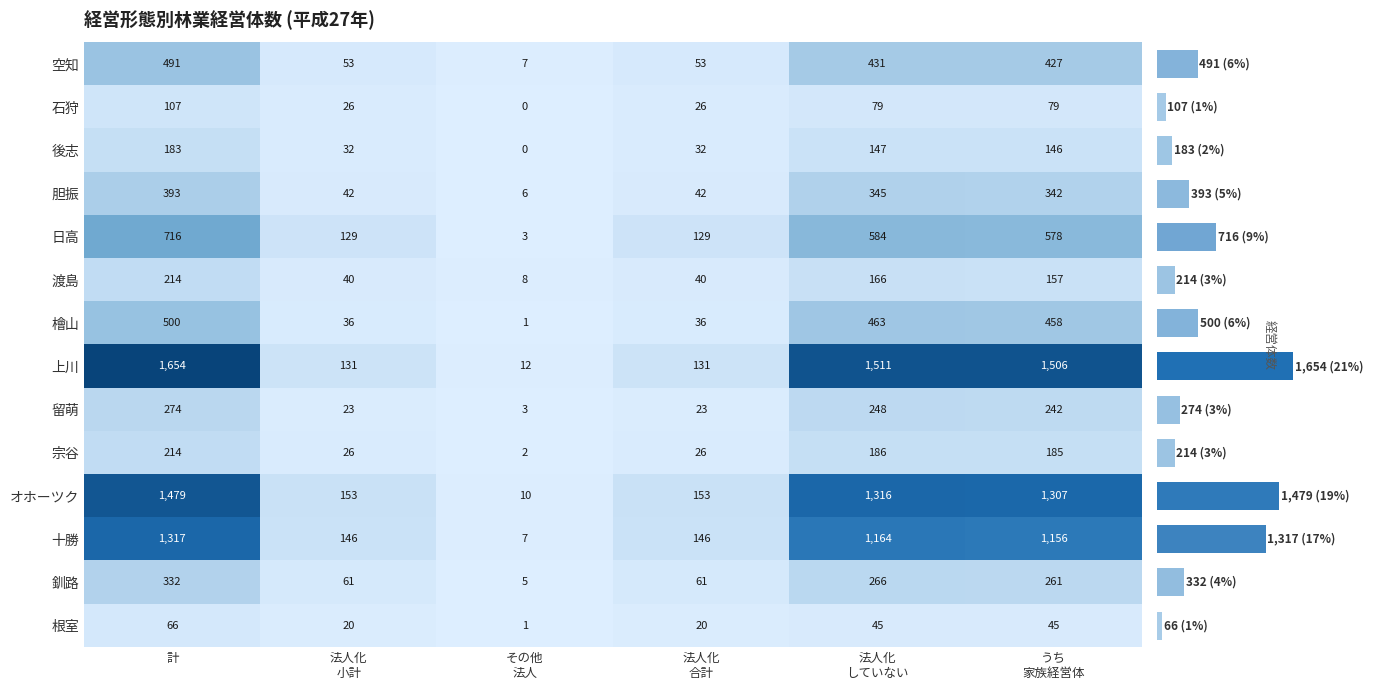

At which label is 石狩 closest to 53?

法人化 していない